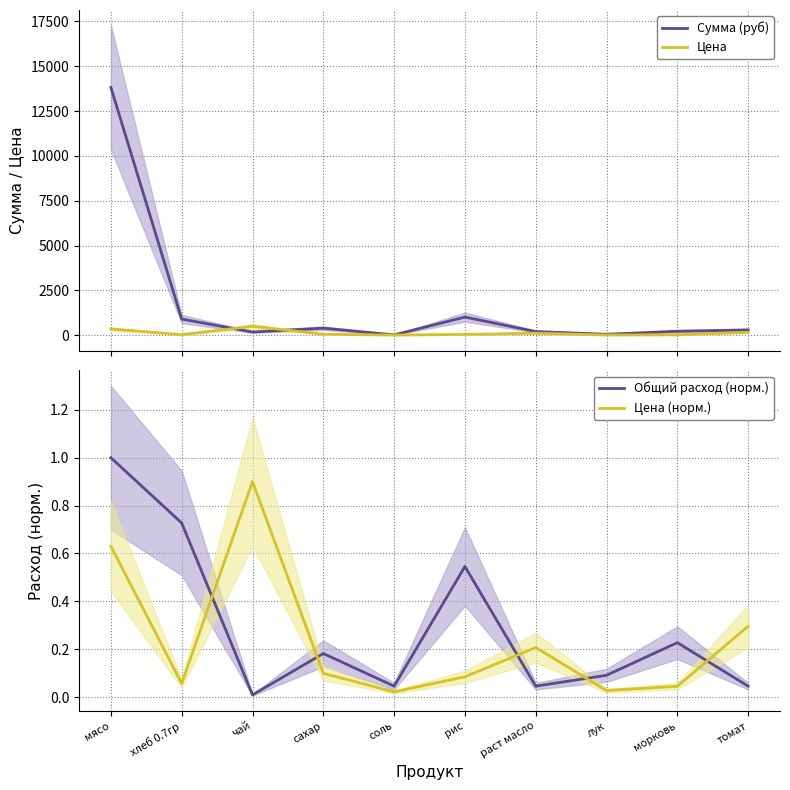

Which category has the lowest value in the Общий расход (норм.) series?

чай